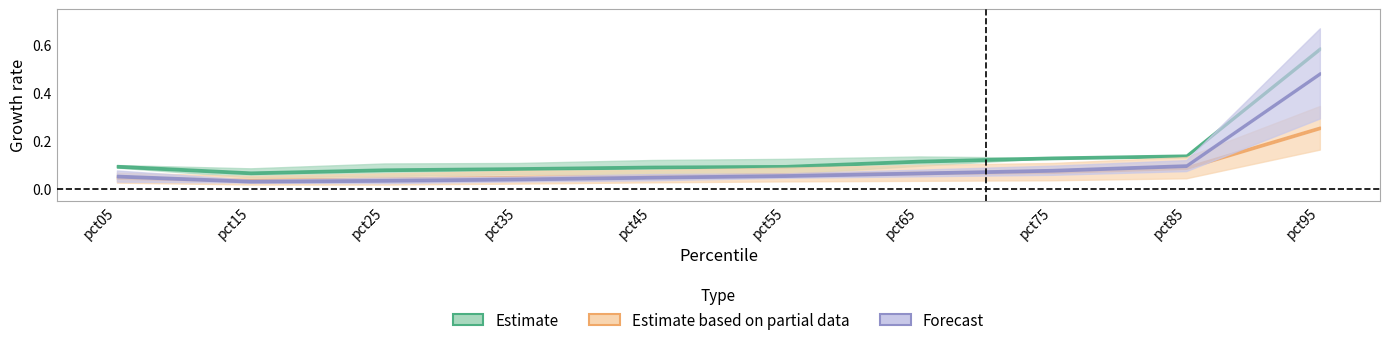

In Jan, how many points are lower than both neighbors (excluding endpoints)?

1